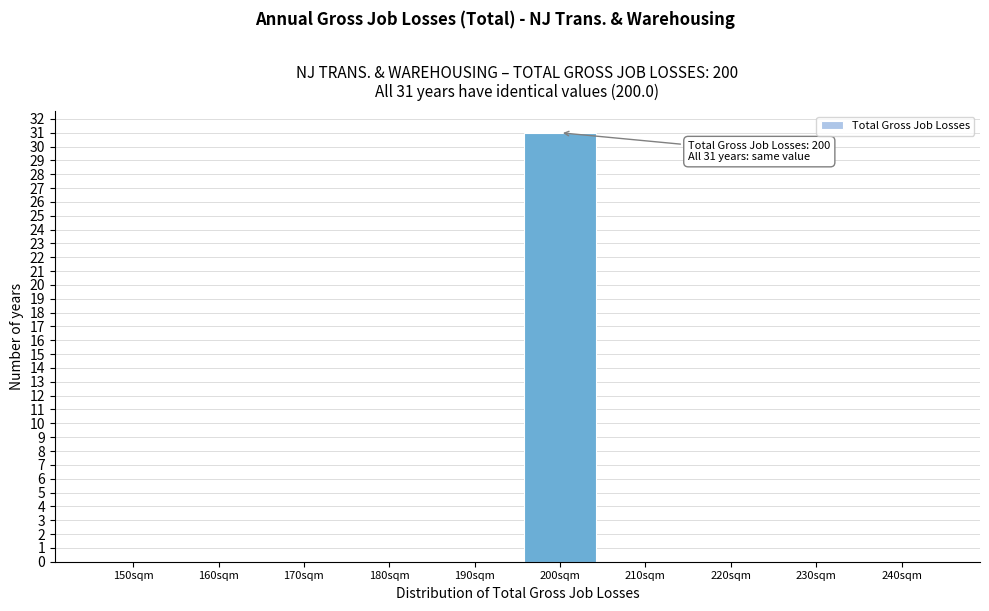

Reading left to right, what are all the values shown in this chart?

150sqm=0	160sqm=0	170sqm=0	180sqm=0	190sqm=0	200sqm=31	210sqm=0	220sqm=0	230sqm=0	240sqm=0